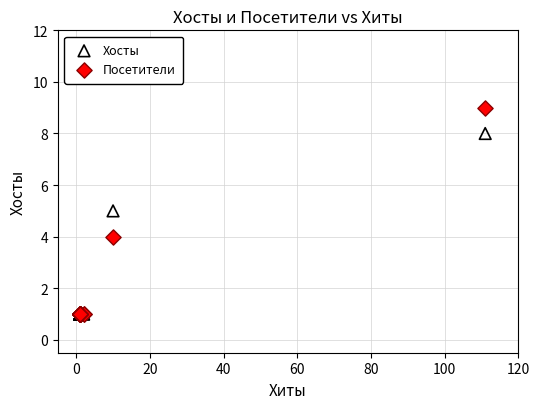

Which series has the widest spread of Y values?

Посетители